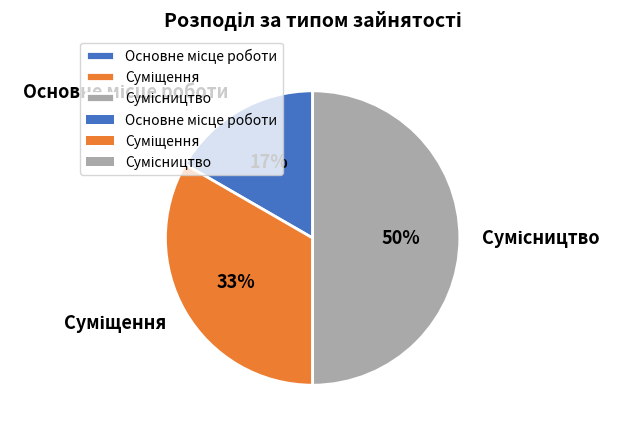

To the nearest percent, what is the average slice percentage?

33%